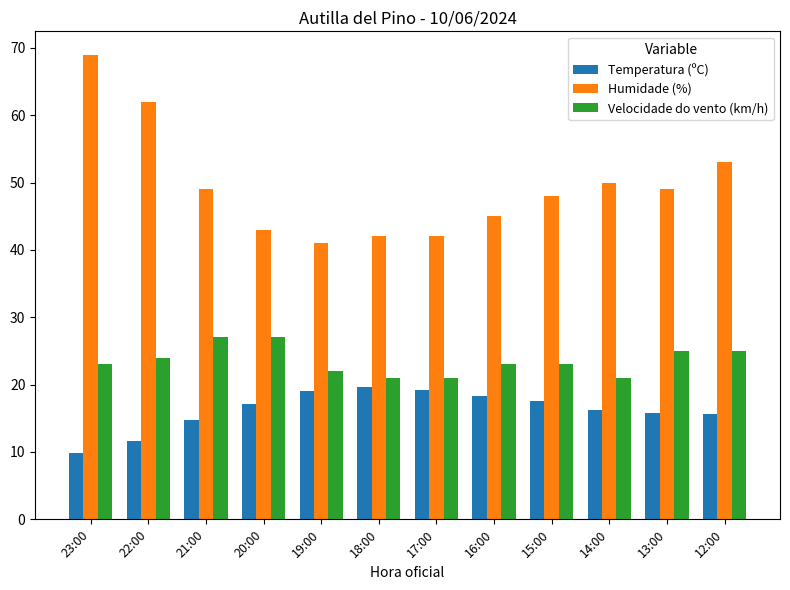

What is the total value across all series at 15:00?

88.5